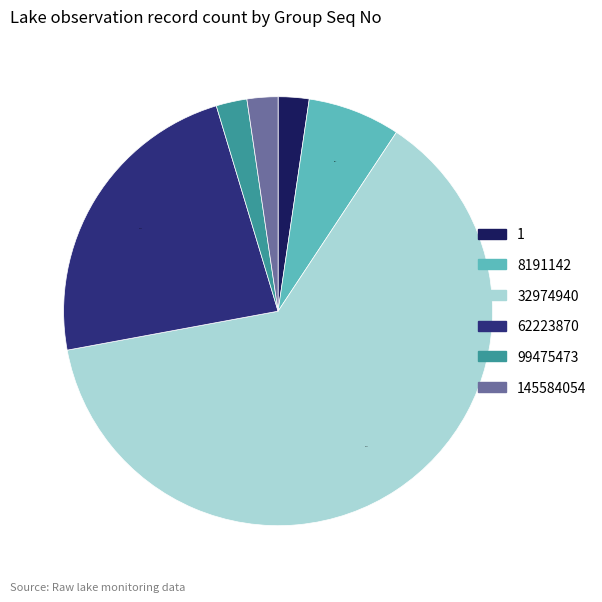

Count the number of slices in the pie.

6